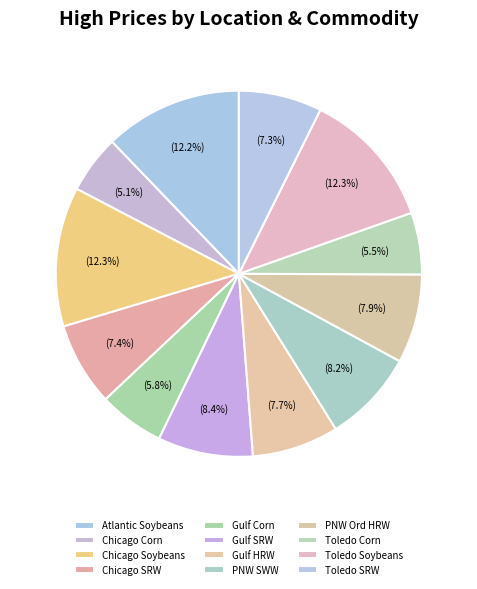

Is there a majority slice in this chart?

No